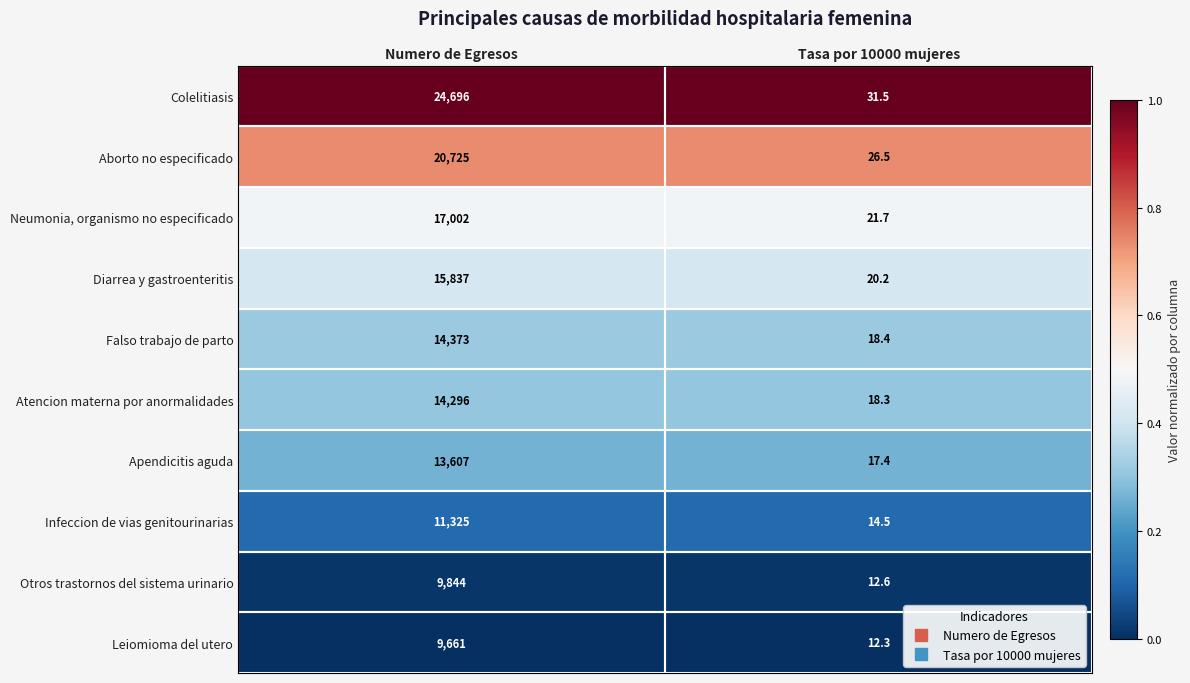

Read the Neumonia, organismo no especificado value at Numero de Egresos.

17002.0